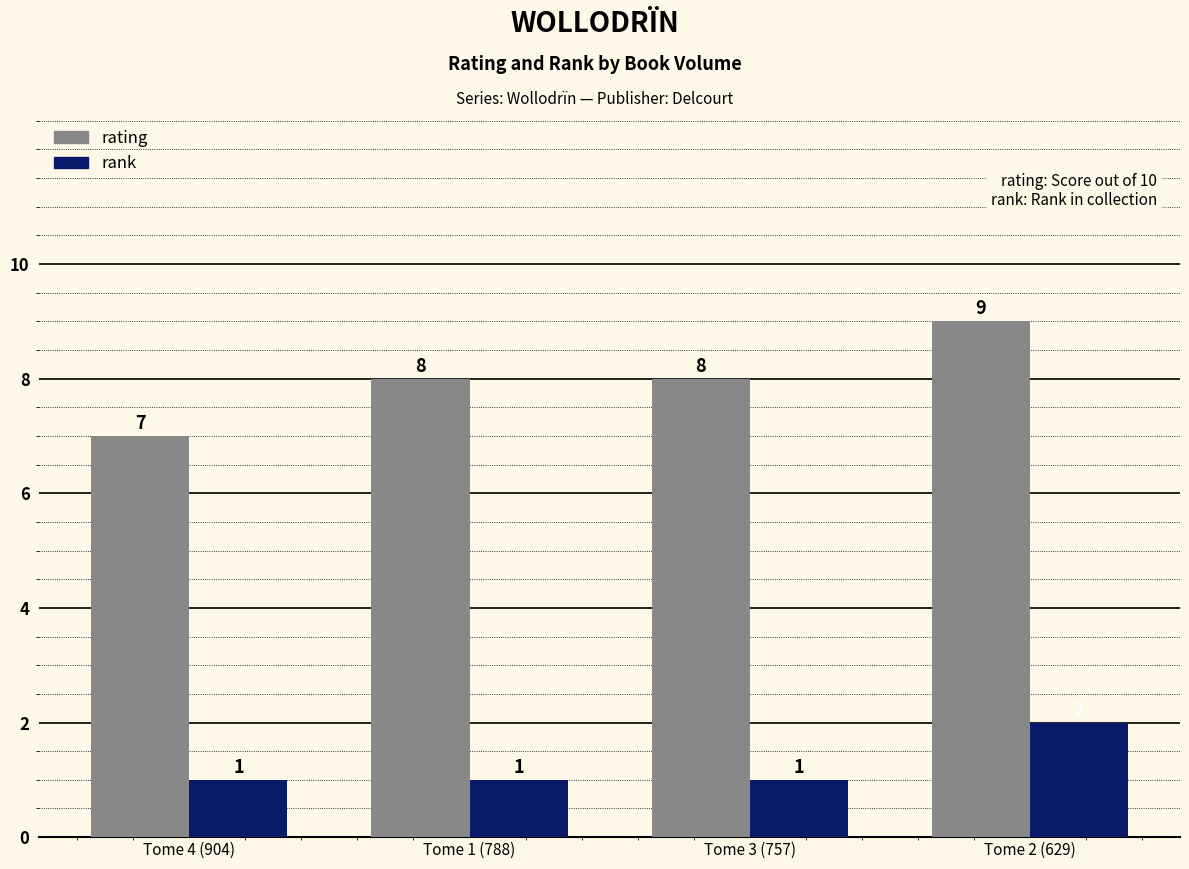

Reading right to left, what are all the values shown in this chart?

rating: Tome 2 (629)=9	Tome 3 (757)=8	Tome 1 (788)=8	Tome 4 (904)=7
rank: Tome 2 (629)=2	Tome 3 (757)=1	Tome 1 (788)=1	Tome 4 (904)=1